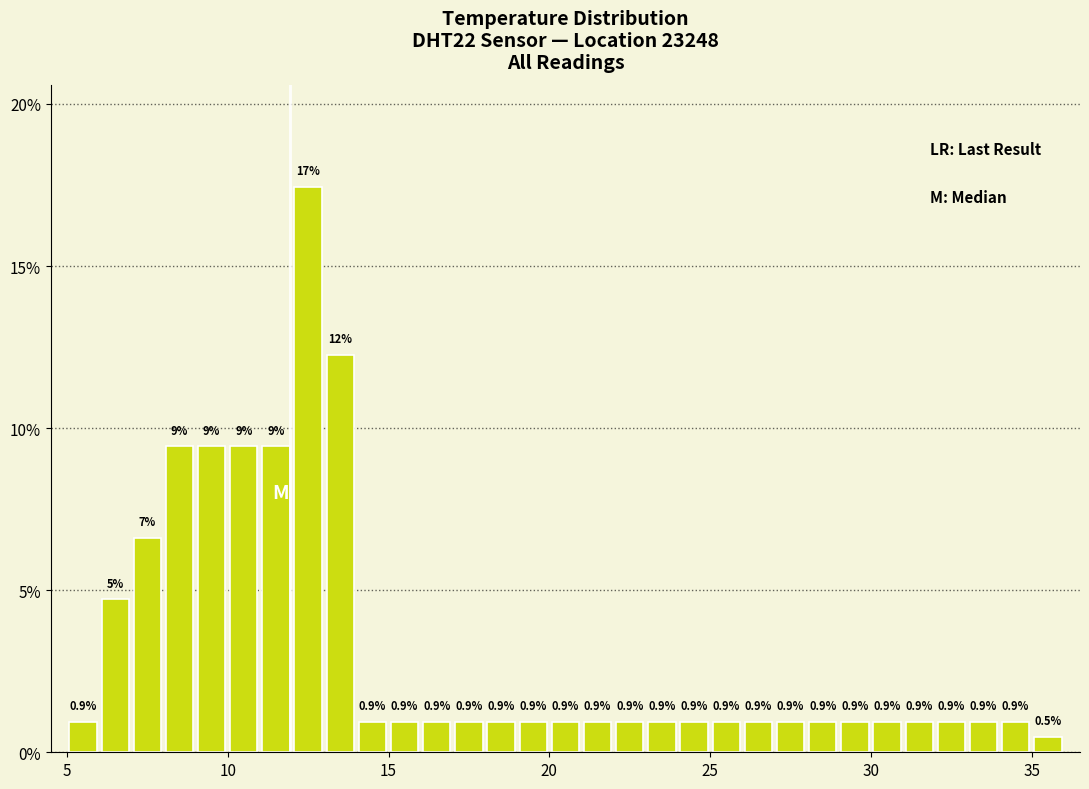

Read against the x-axis, roughly where is the centre of the tallest bar?

12.5